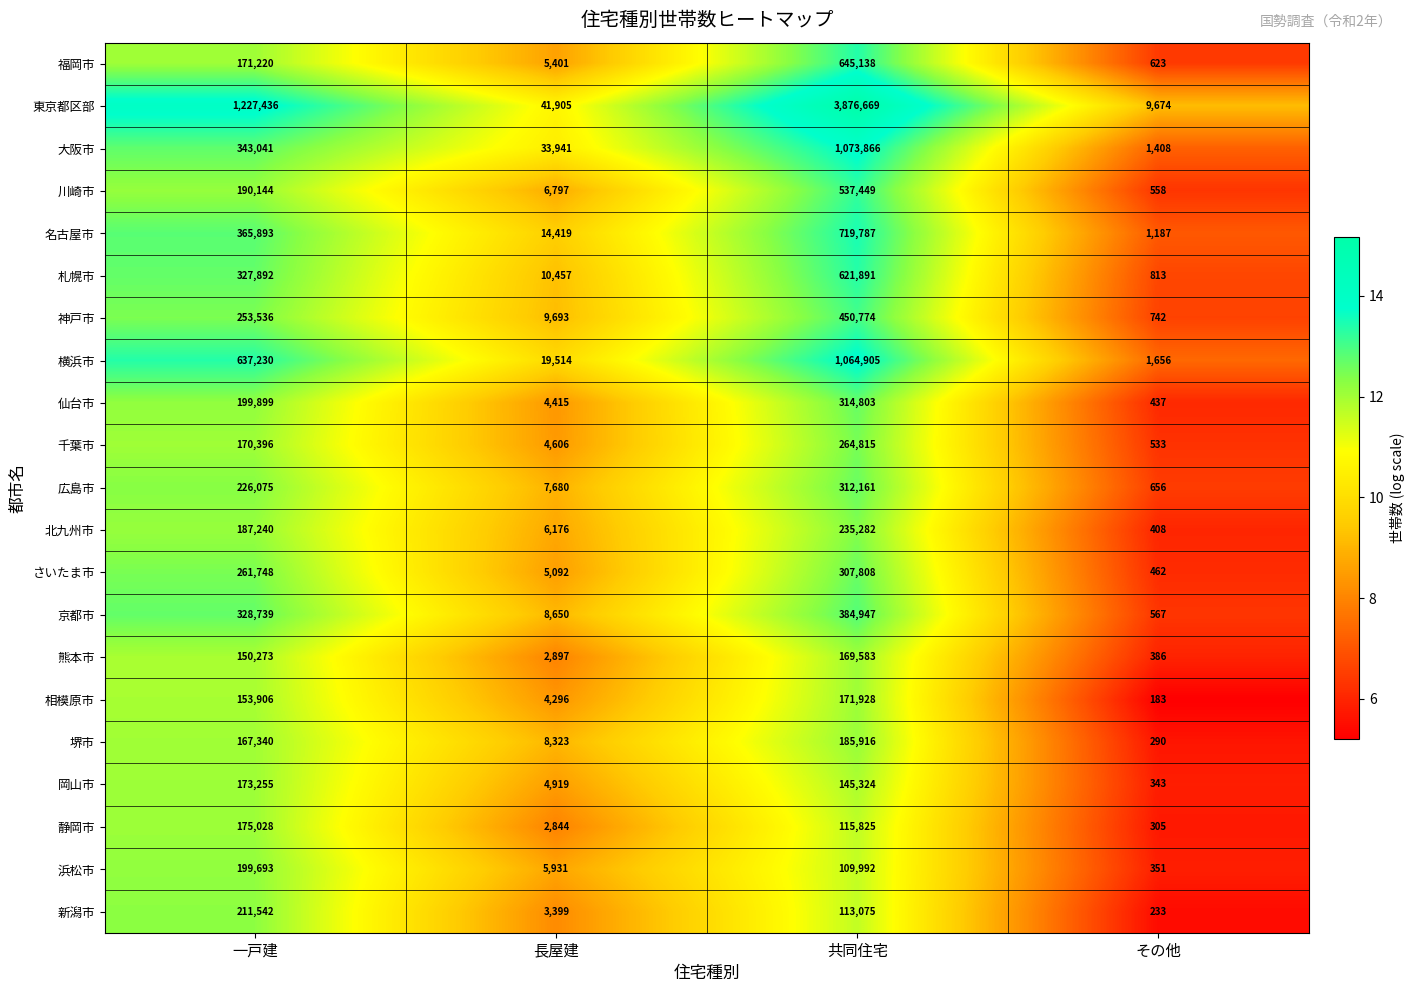

Which series changed the most between 長屋建 and その他?

大阪市